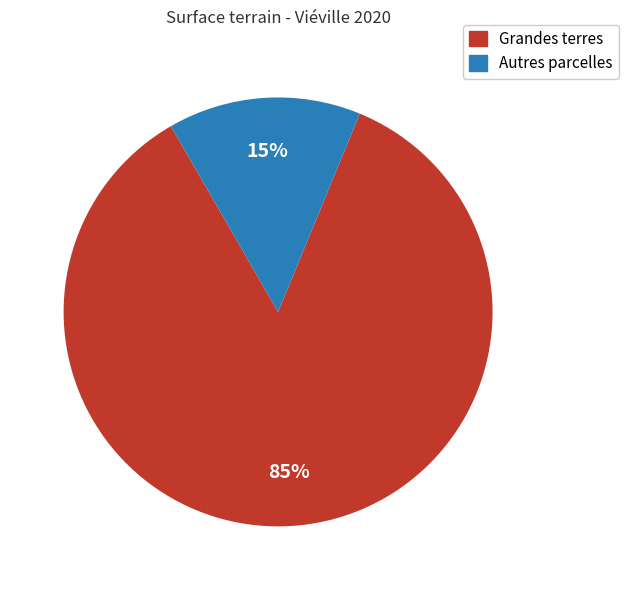

To the nearest percent, what is the average slice percentage?

50%